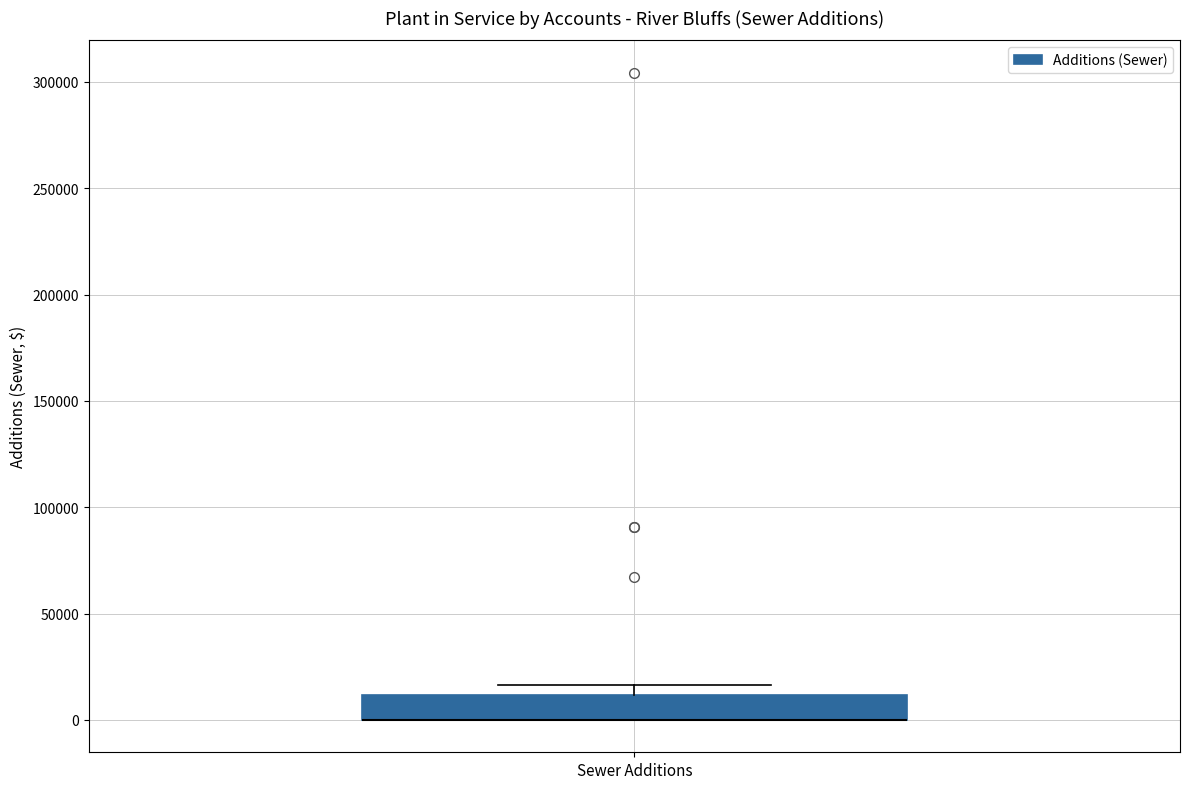

Read this box plot against the y-axis: the position of the median line, the range covered by the box, and the ends of both whiskers. The values are not printed on the chart, so give them approximately, as read against the axis.

median 0 (drawn on the box's lower edge), box 0 to 10000, whiskers 0 to 15000